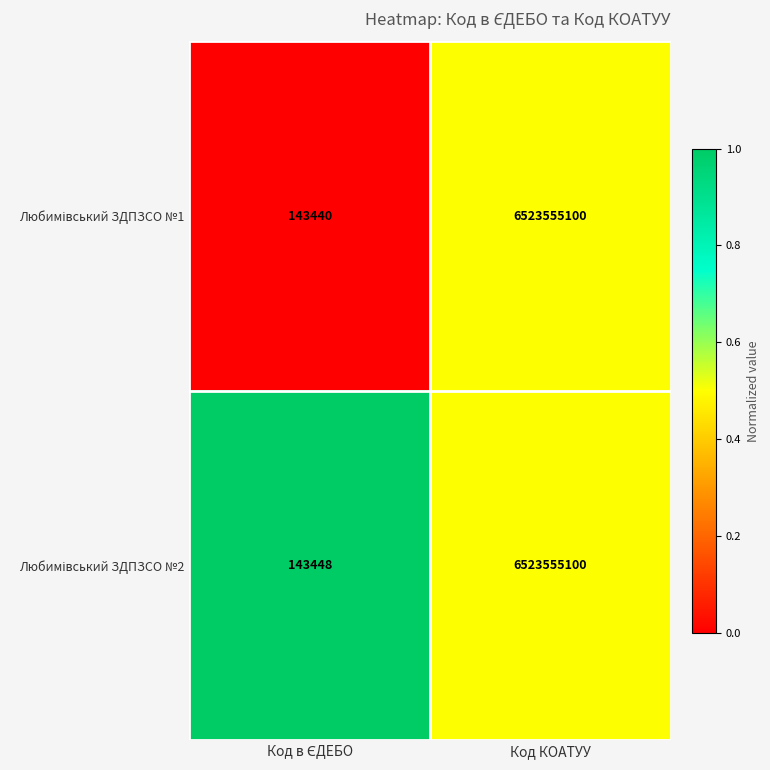

What is the minimum value shown in the chart?

143440